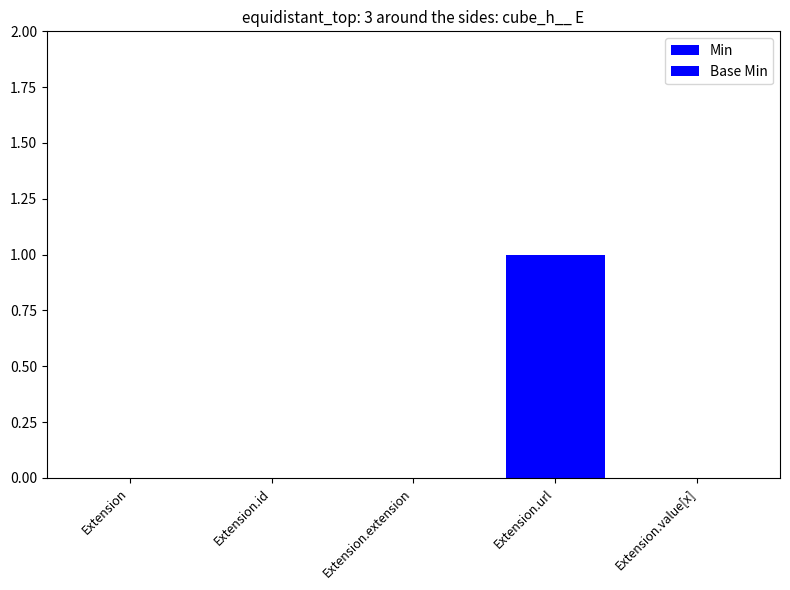

What is the greatest value displayed?

1